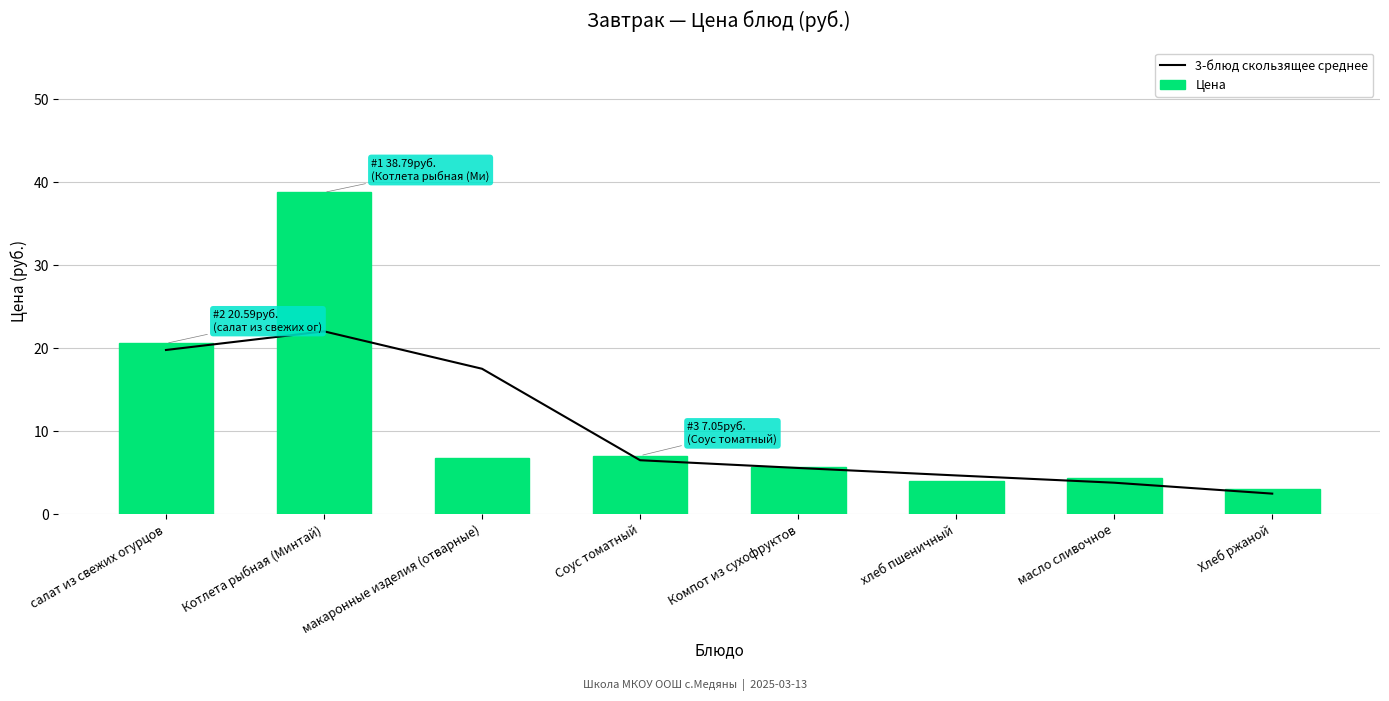

What is the lowest value of the 3-блюд скользящее среднее series?

2.5